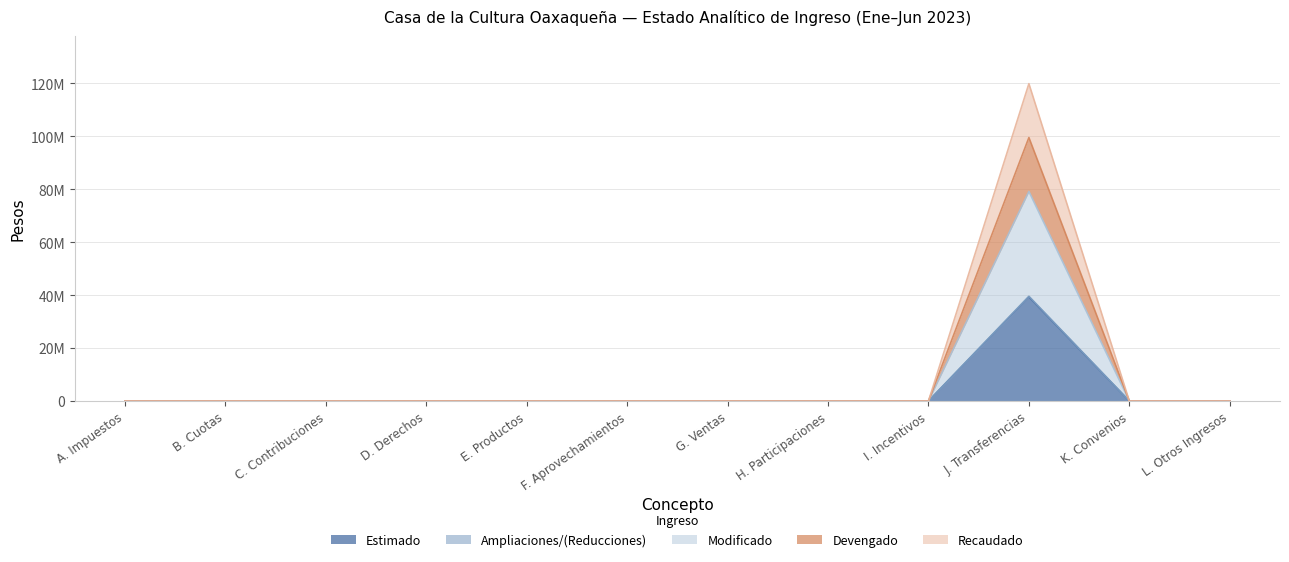

Rank the series at I. Incentivos from lowest to highest value.

Estimado, Ampliaciones, Modificado, Devengado, Recaudado